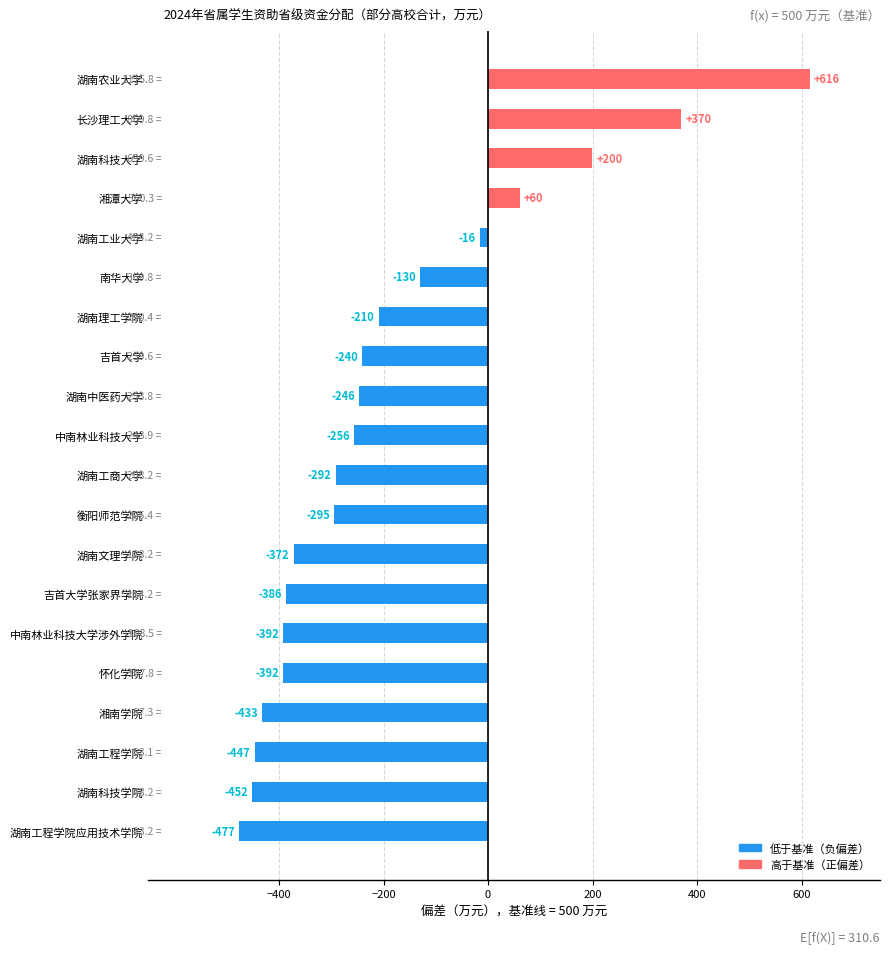

Where is the data nearest to the value 69?

湘潭大学